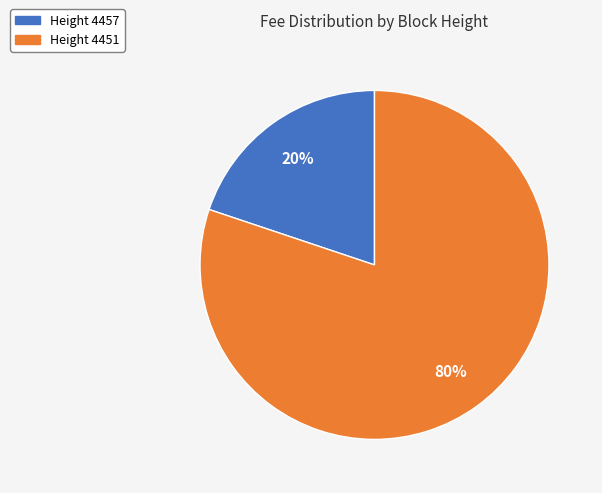

Is there any slice that represents more than half of the pie?

Yes